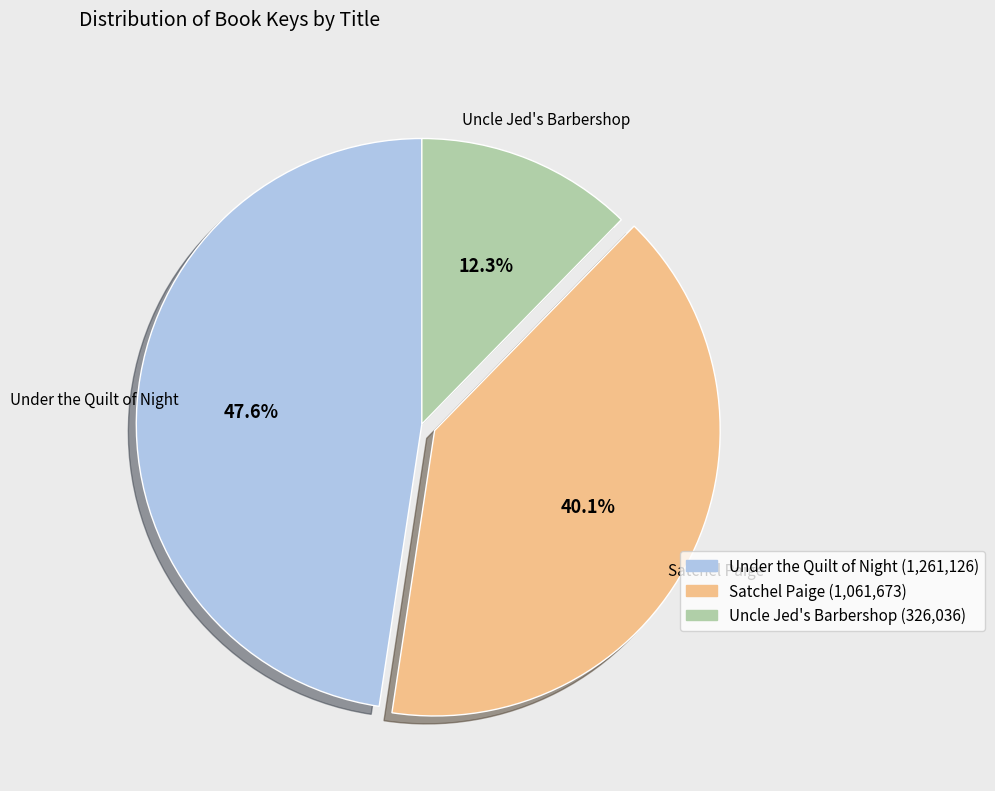

Is there any slice that represents more than half of the pie?

No